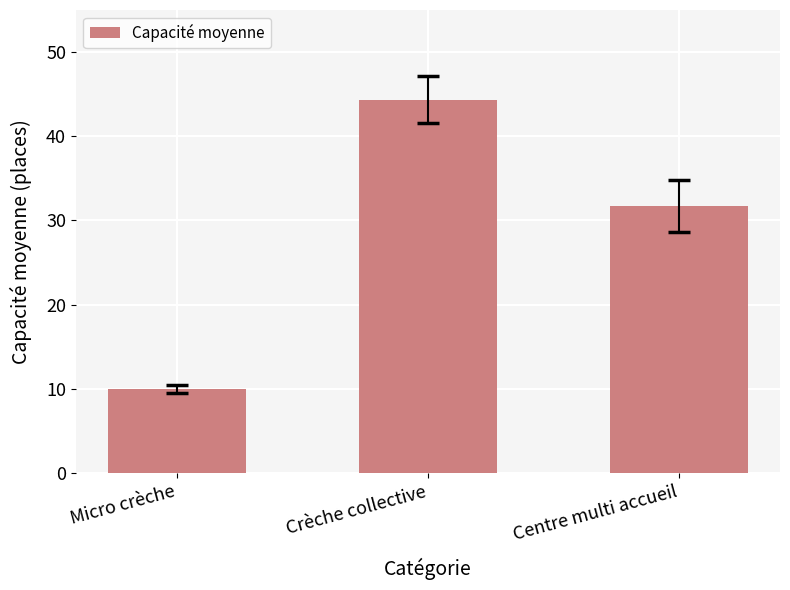

Reading left to right, list all the values displayed in this chart.

Micro crèche=10.0	Crèche collective=44.3	Centre multi accueil=31.8